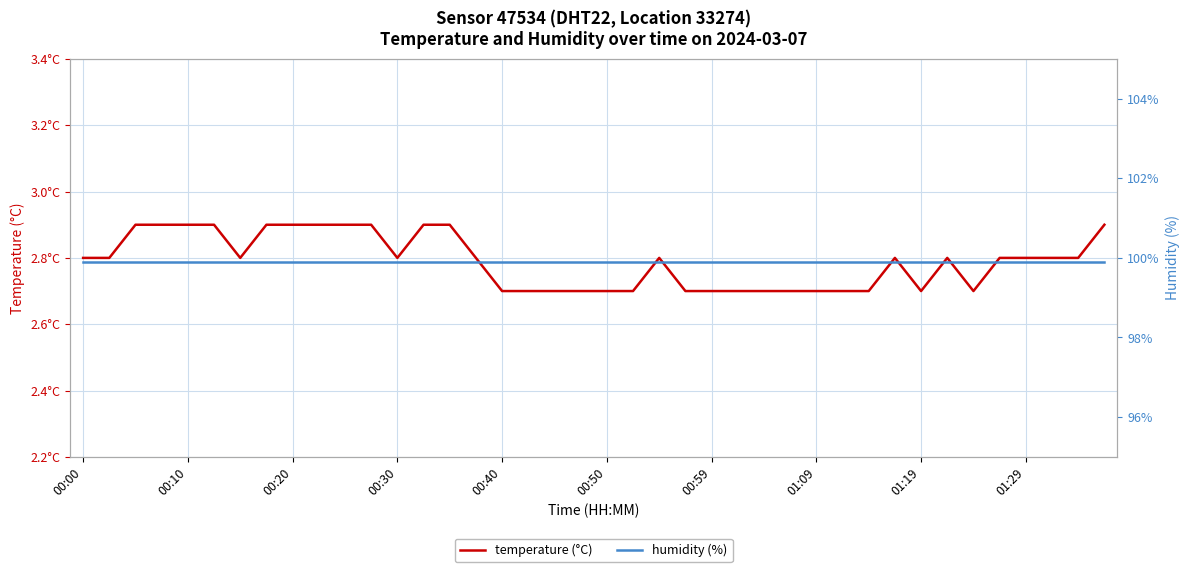

True or false: humidity (%) and temperature (°C) intersect in this chart.

False